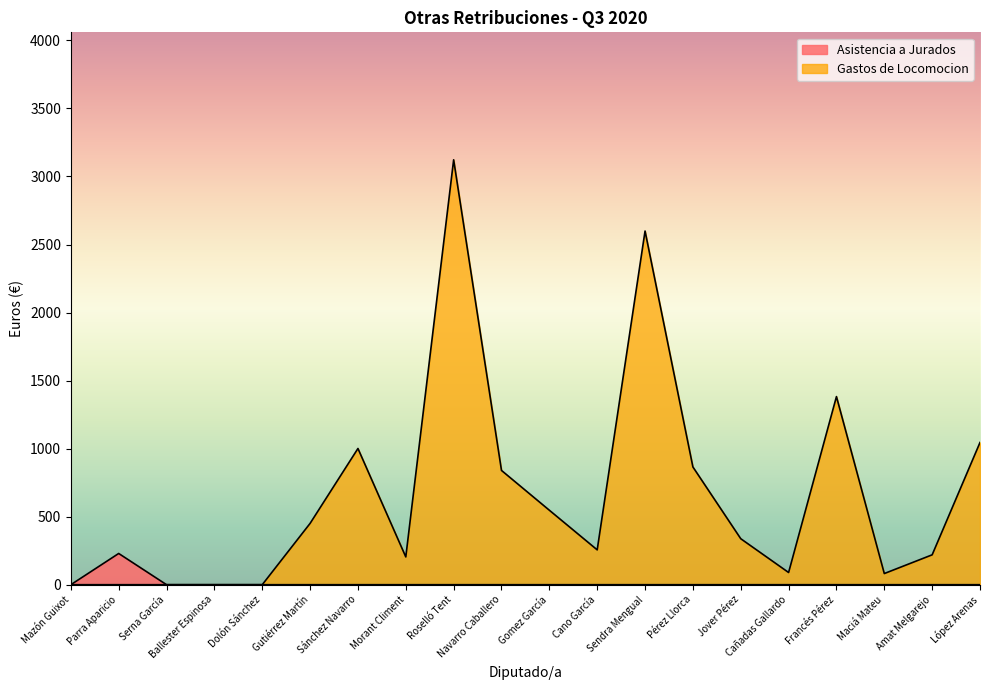

Which label corresponds to the largest value in the chart?

Roselló Tent